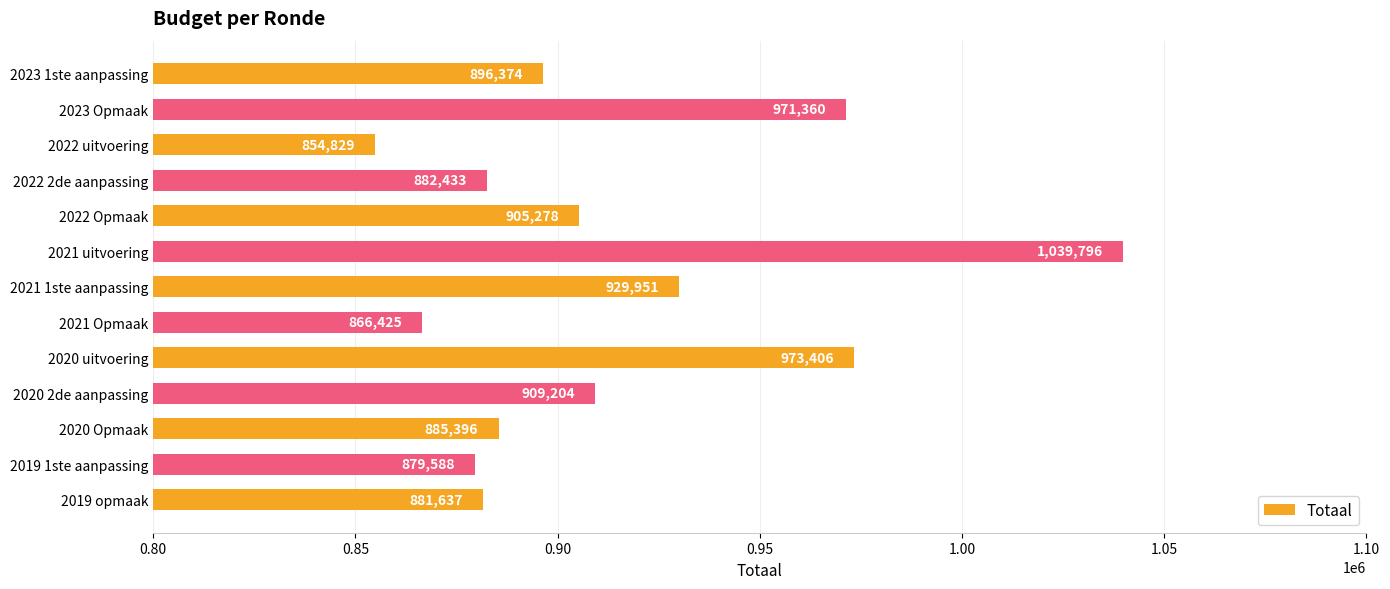

List the labels in order of value, largest first.

2021 uitvoering, 2020 uitvoering, 2023 Opmaak, 2021 1ste aanpassing, 2020 2de aanpassing, 2022 Opmaak, 2023 1ste aanpassing, 2020 Opmaak, 2022 2de aanpassing, 2019 opmaak, 2019 1ste aanpassing, 2021 Opmaak, 2022 uitvoering